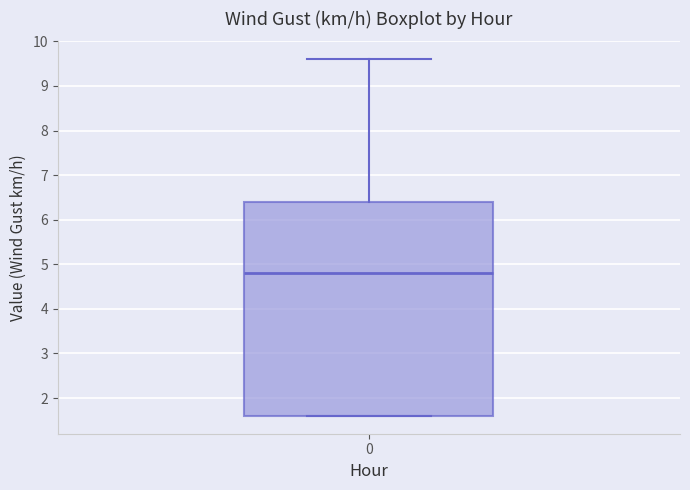

Read this box plot against the y-axis: the position of the median line, the range covered by the box, and the ends of both whiskers. The values are not printed on the chart, so give them approximately, as read against the axis.

median 4.8, box 1.6 to 6.4, whiskers 1.6 to 9.6